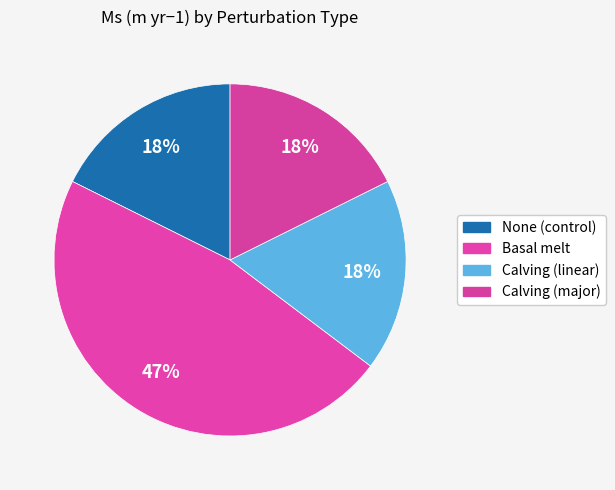

How many segments does this pie chart have?

4